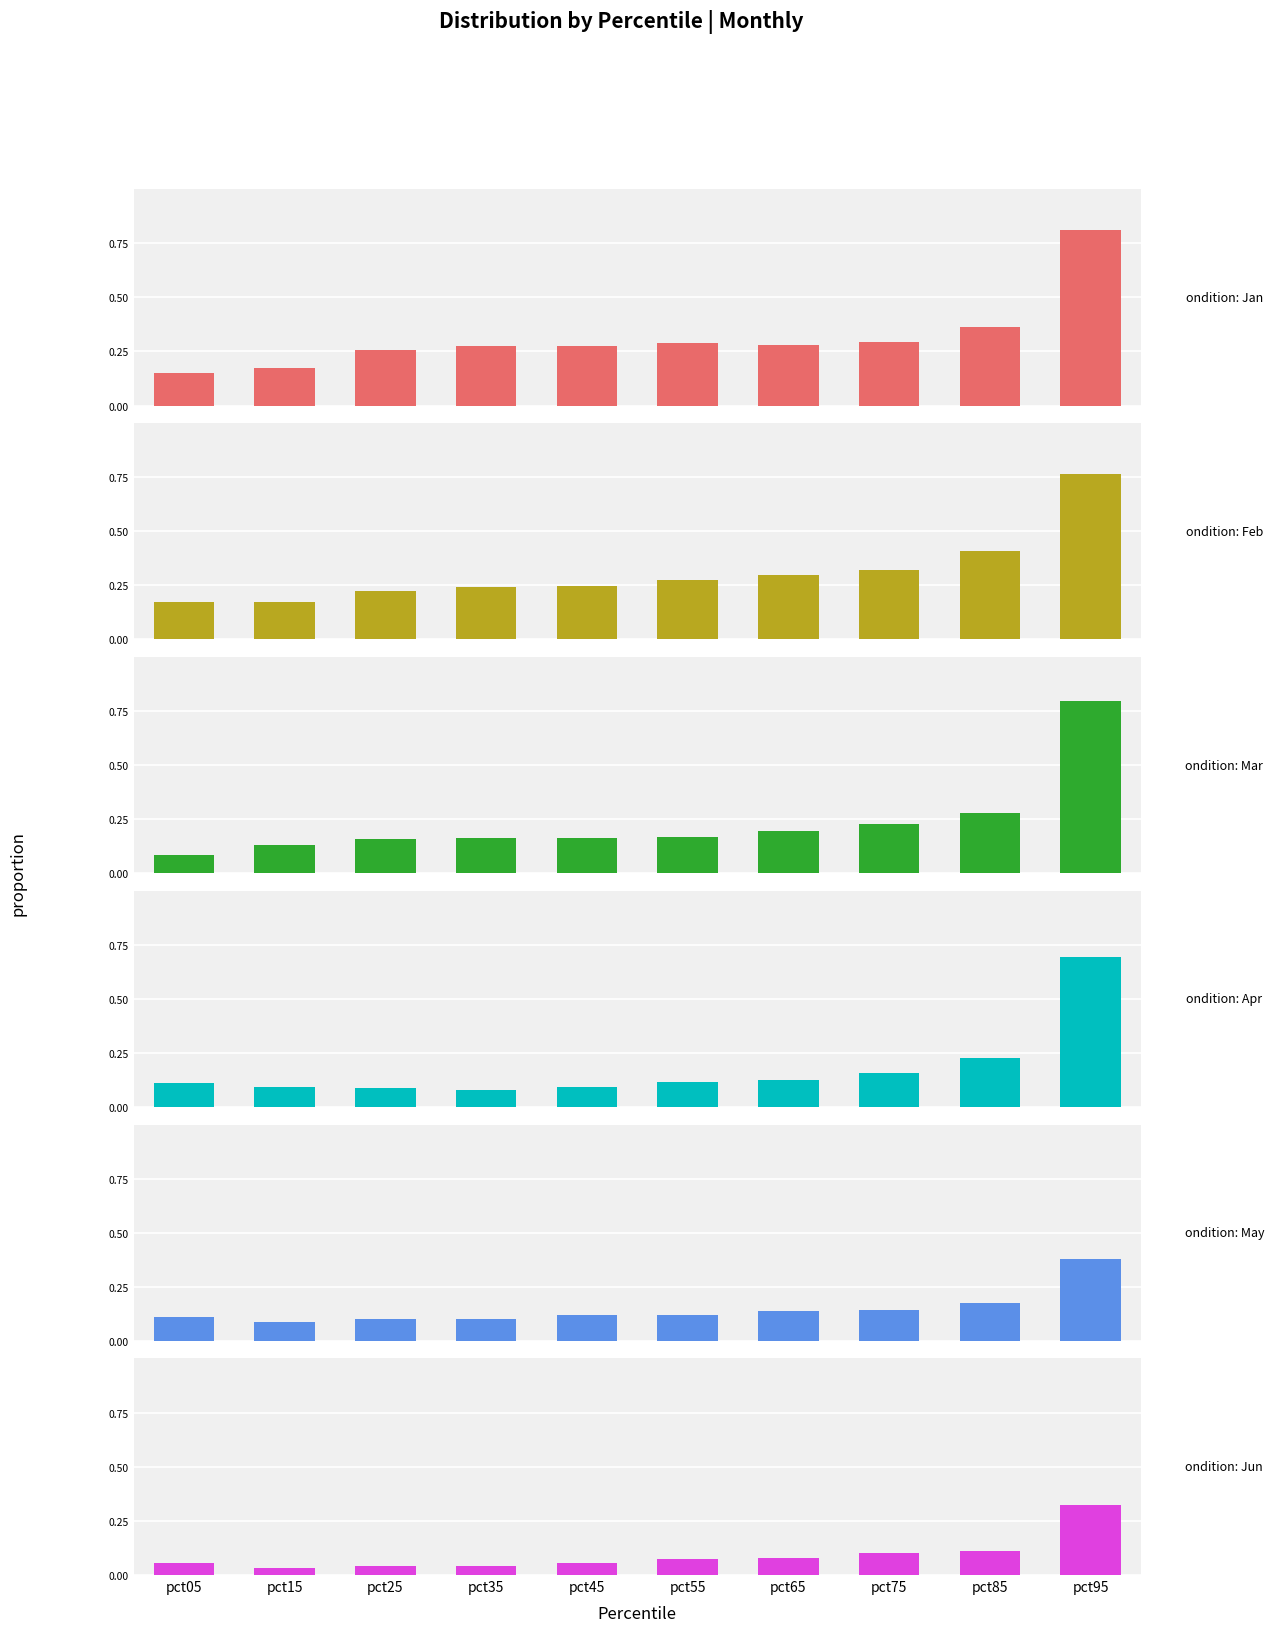

What is the value of the Mar bar at the 4th from the left?

0.2